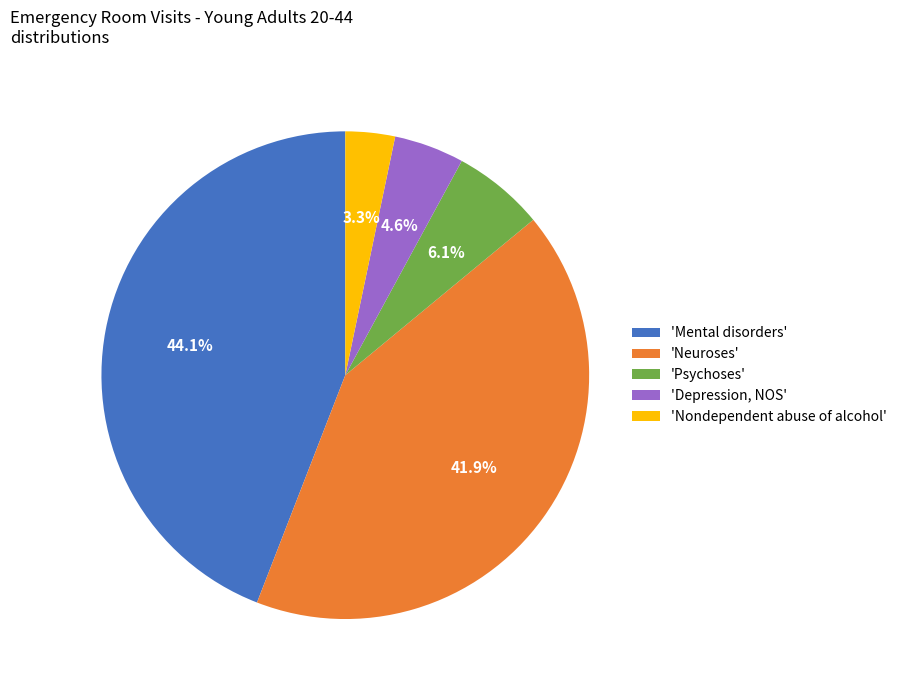

To the nearest percent, what is the average slice percentage?

20%